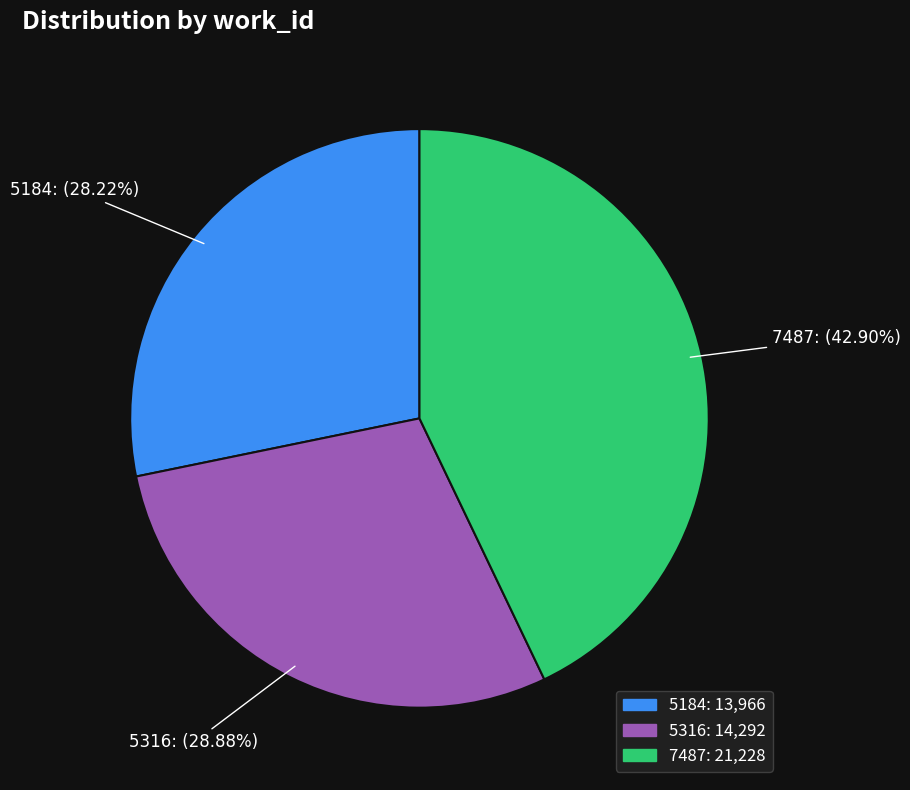

The 7487 slice represents 54% of the pie. True or false?

False